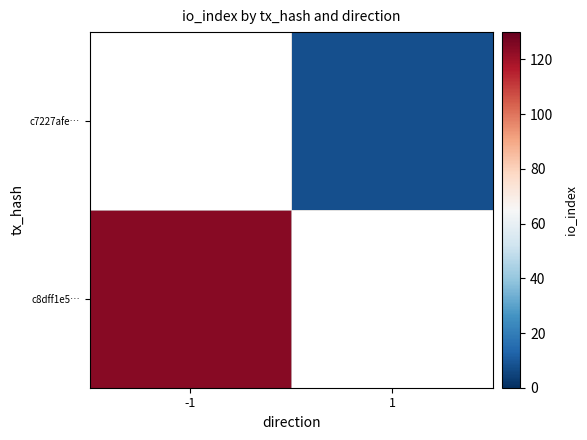

Which has a higher value, 1 or -1?

-1